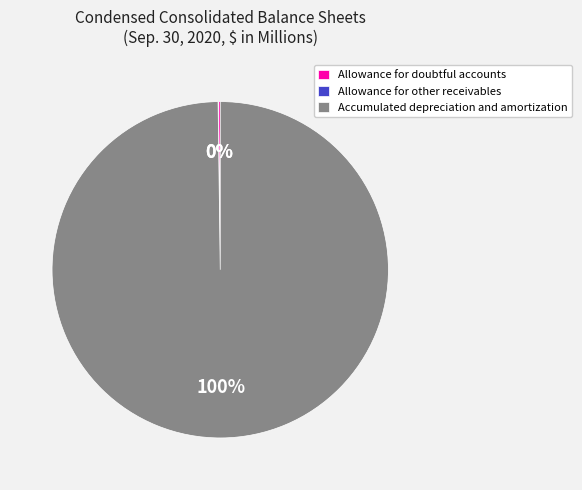

To the nearest percent, what is the difference between the largest and smallest slice percentages?

100%